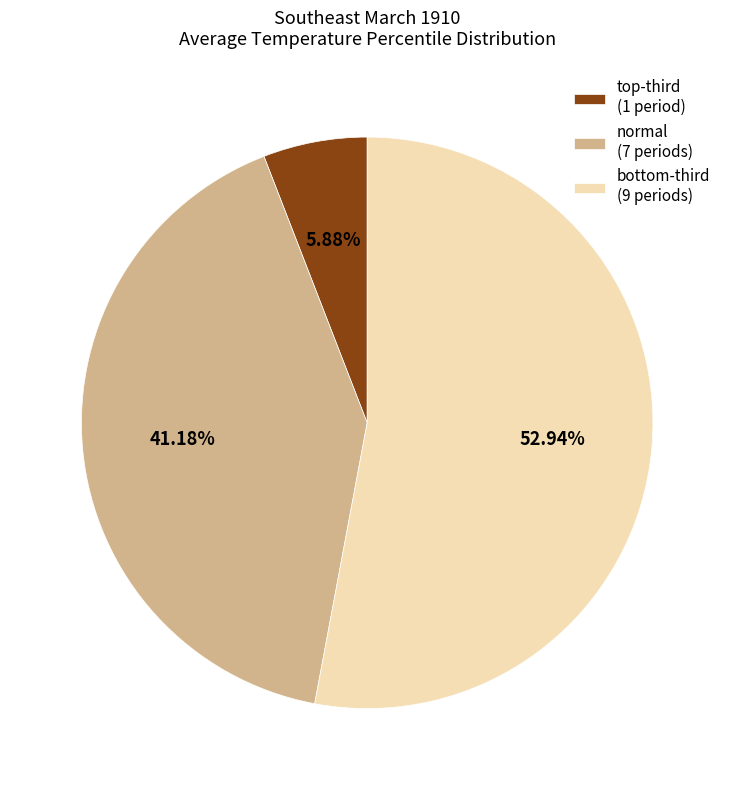

Count the number of slices in the pie.

3